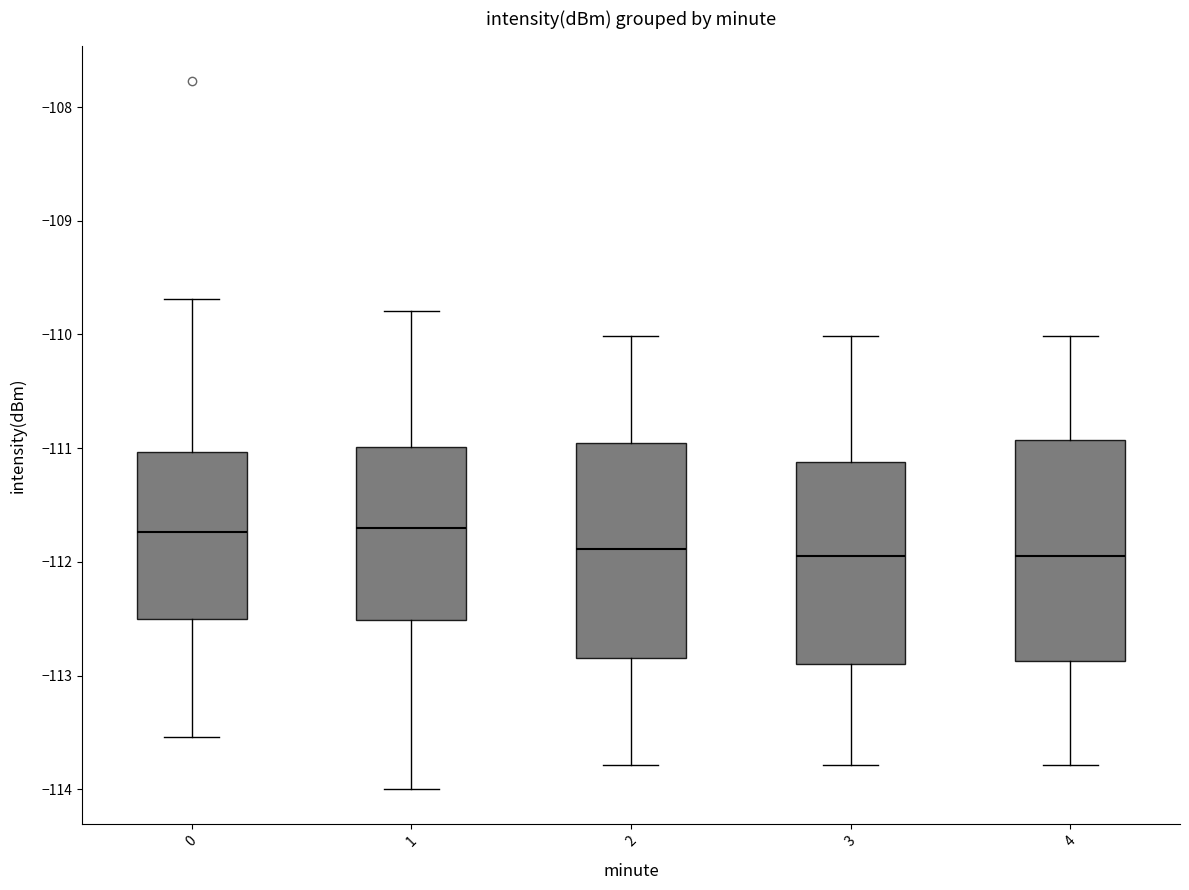

Reading left to right, read every box against the y-axis: the position of its median line, the range the box covers, and the ends of its whiskers. The values are not printed on the chart, so give them approximately, as read against the axis.

0: median -111.7, box -112.5 to -111.0, whiskers -113.5 to -109.7
1: median -111.7, box -112.5 to -111.0, whiskers -114.0 to -109.8
2: median -111.9, box -112.8 to -111.0, whiskers -113.8 to -110.0
3: median -112.0, box -112.9 to -111.1, whiskers -113.8 to -110.0
4: median -112.0, box -112.9 to -110.9, whiskers -113.8 to -110.0